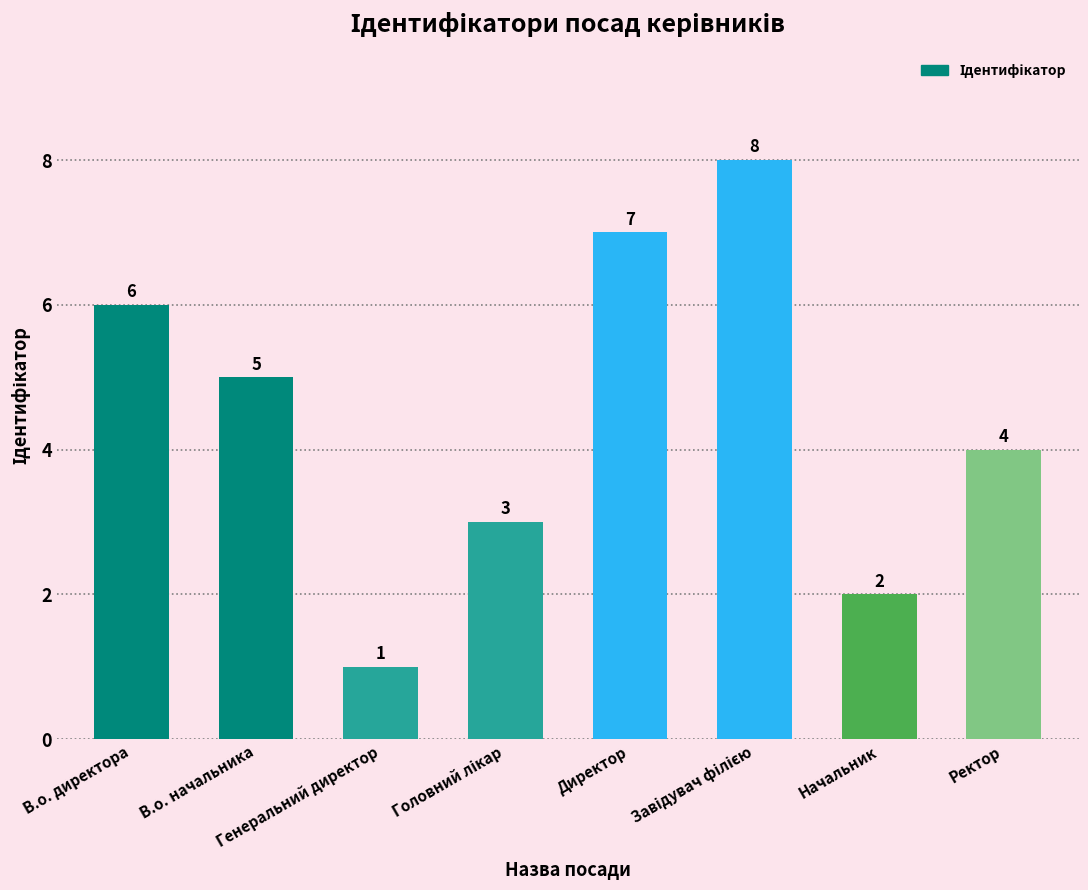

Which label corresponds to the smallest value in the chart?

Генеральний директор